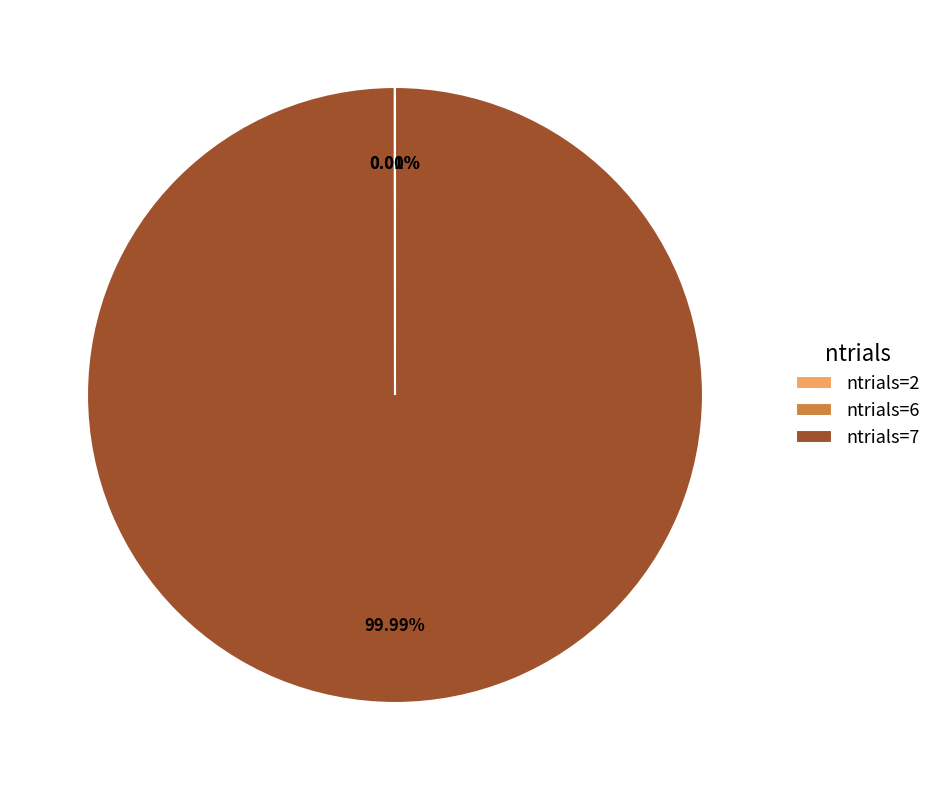

Does ntrials=7 account for over 50% of the chart?

Yes